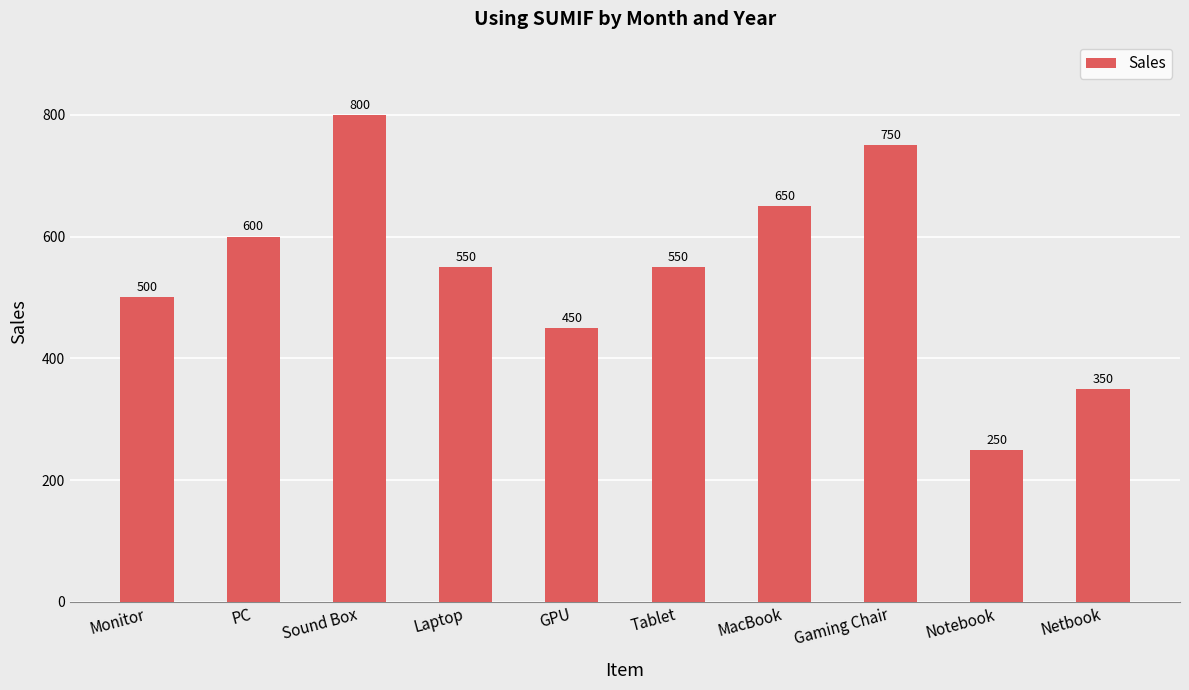

Between Gaming Chair and GPU, which is larger?

Gaming Chair